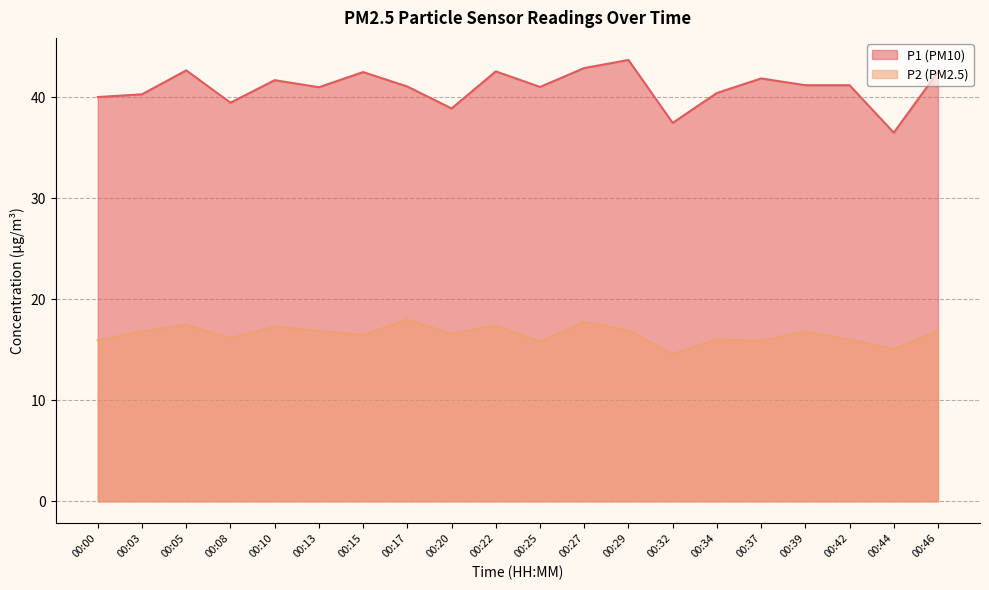

At which category does P2 reach its first local valley?

00:08